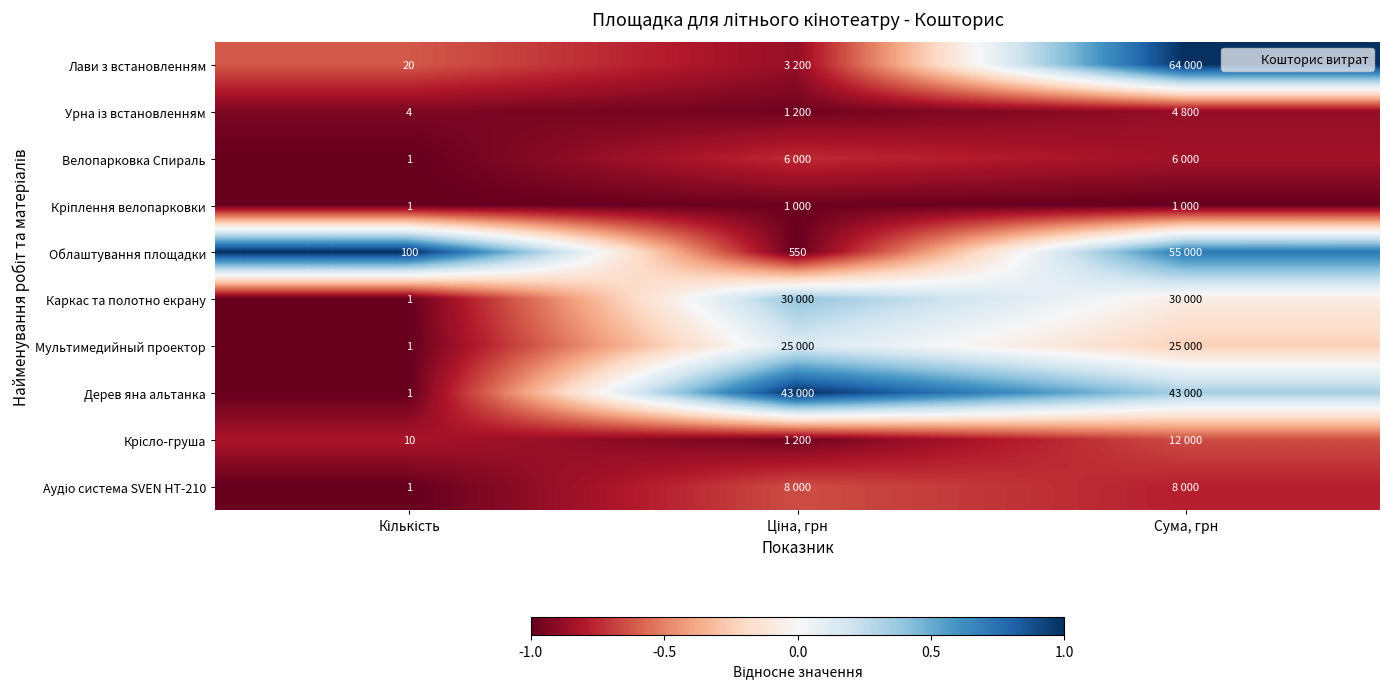

List the labels in order of Кріплення велопарковки value, smallest first.

Кількість, Сума, грн, Ціна, грн